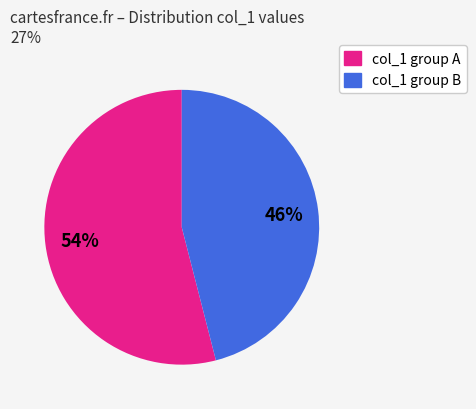

To the nearest percent, what is the difference between the largest and smallest slice percentages?

8%